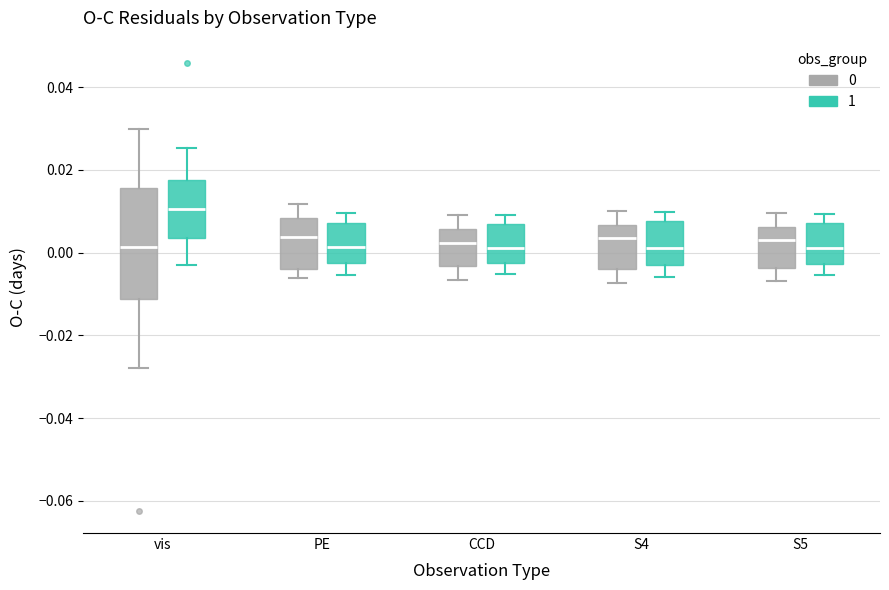

Comparing the boxes themselves (not the whiskers), which one is the tallest?

vis (0)